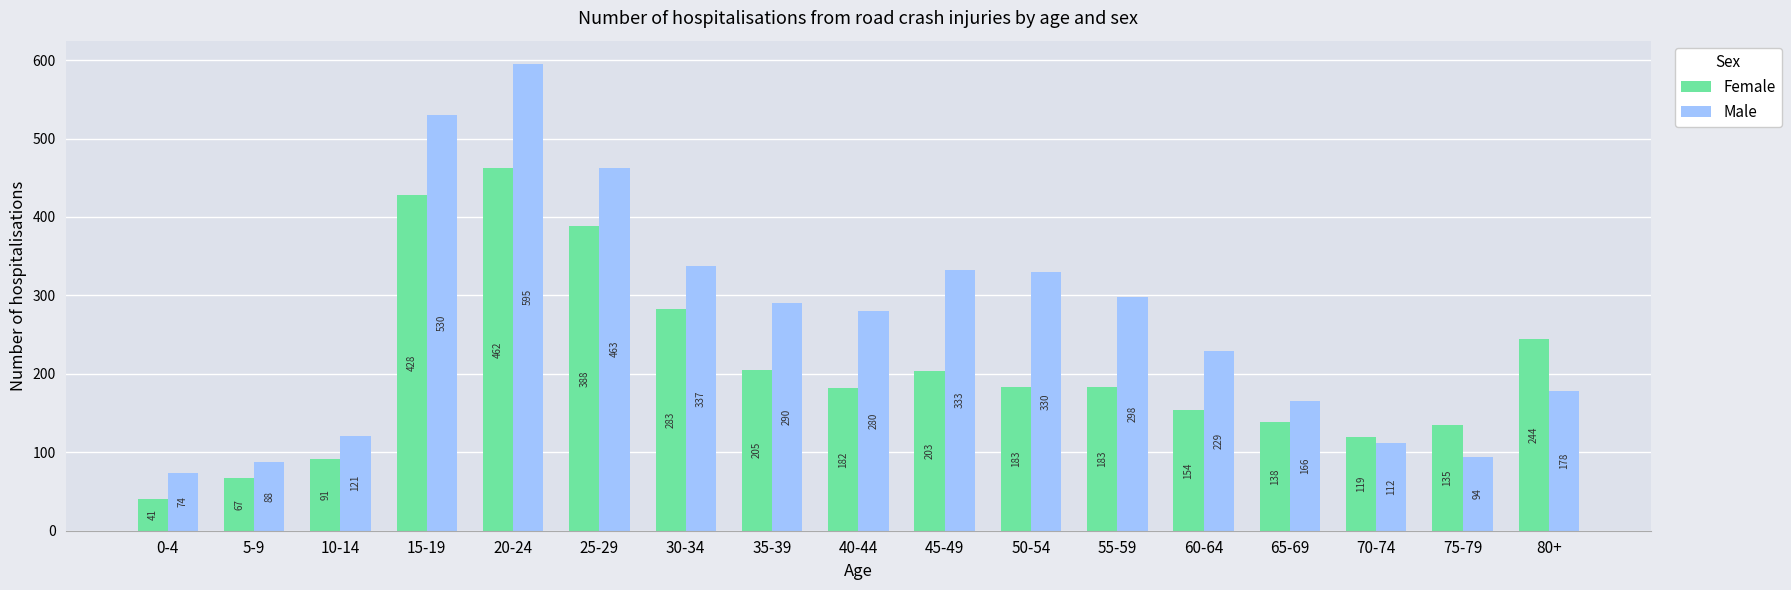

At which label does Female first exceed 183?

15-19